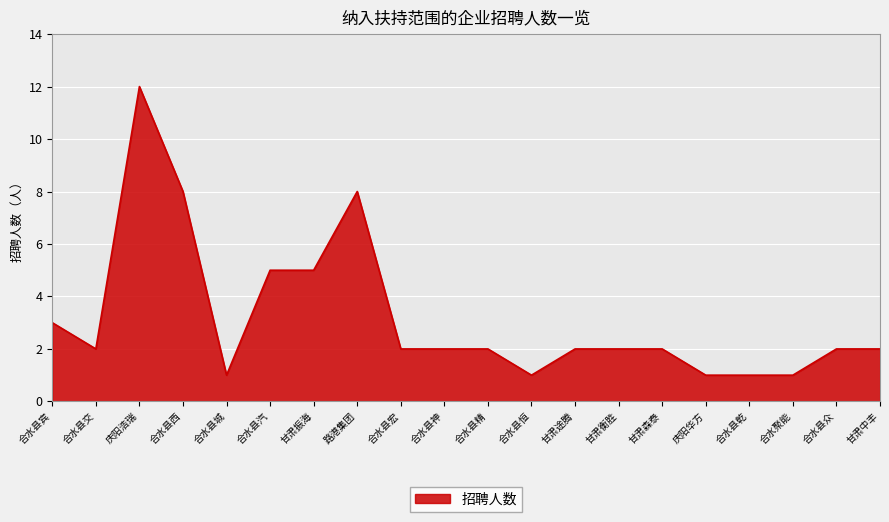

What is the maximum value shown in the chart?

12